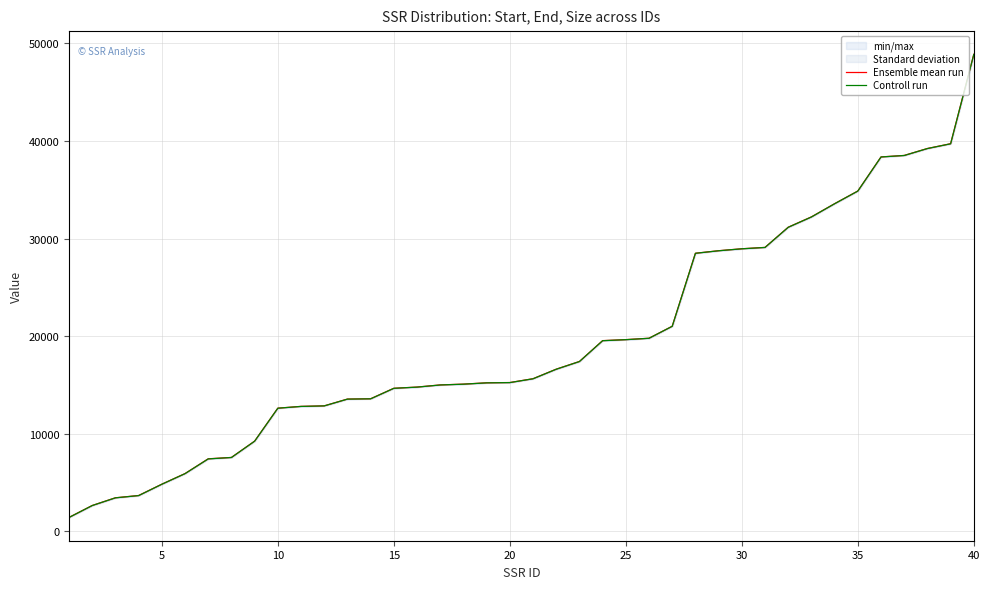

What is the lowest value of the Ensemble mean run series?

1436.5